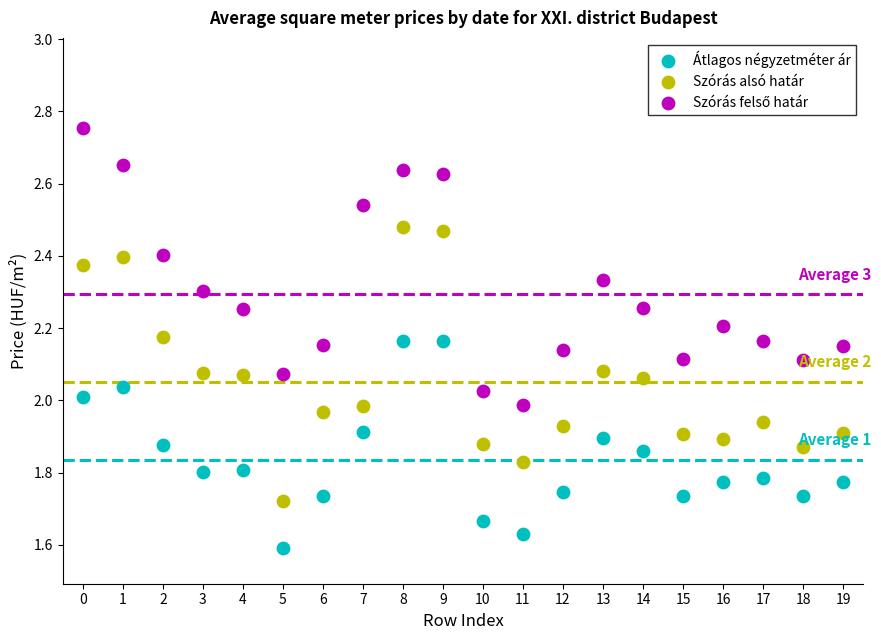

Which series reaches the minimum Y coordinate?

Átlagos négyzetméter ár